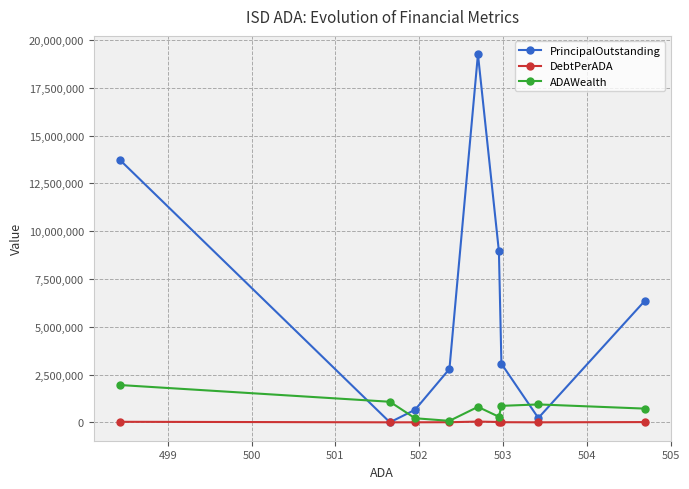

Which series has the largest range (max minus min)?

PrincipalOutstanding